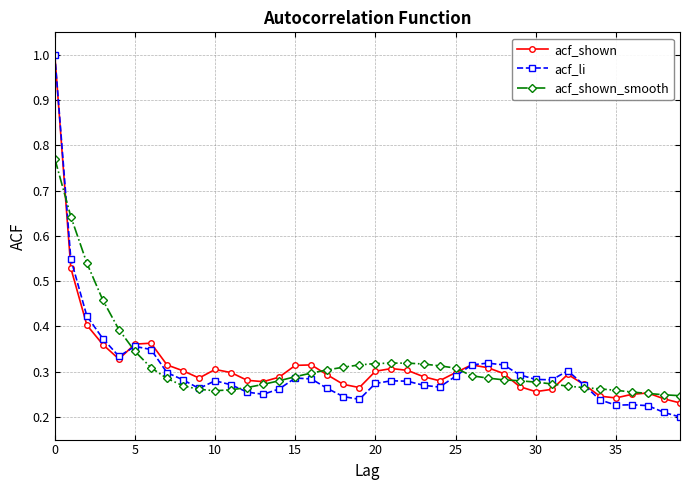

At how many categories does at least one series exceed 0?

40